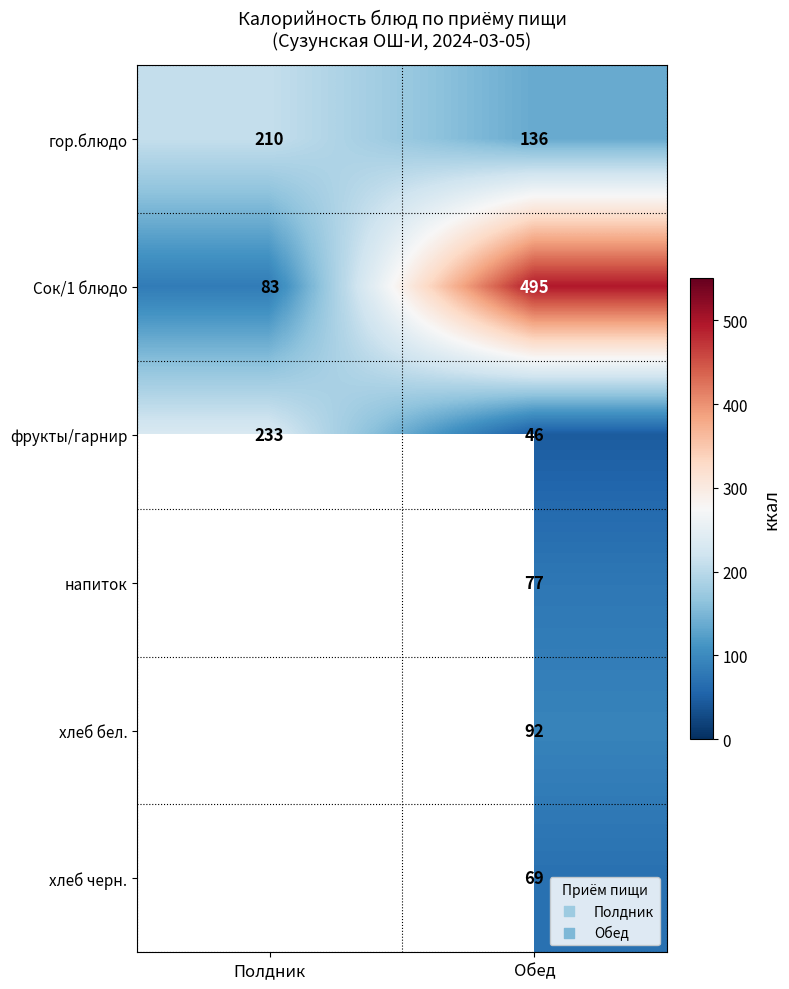

True or false: напиток has a value of 25.3 at Обед.

False